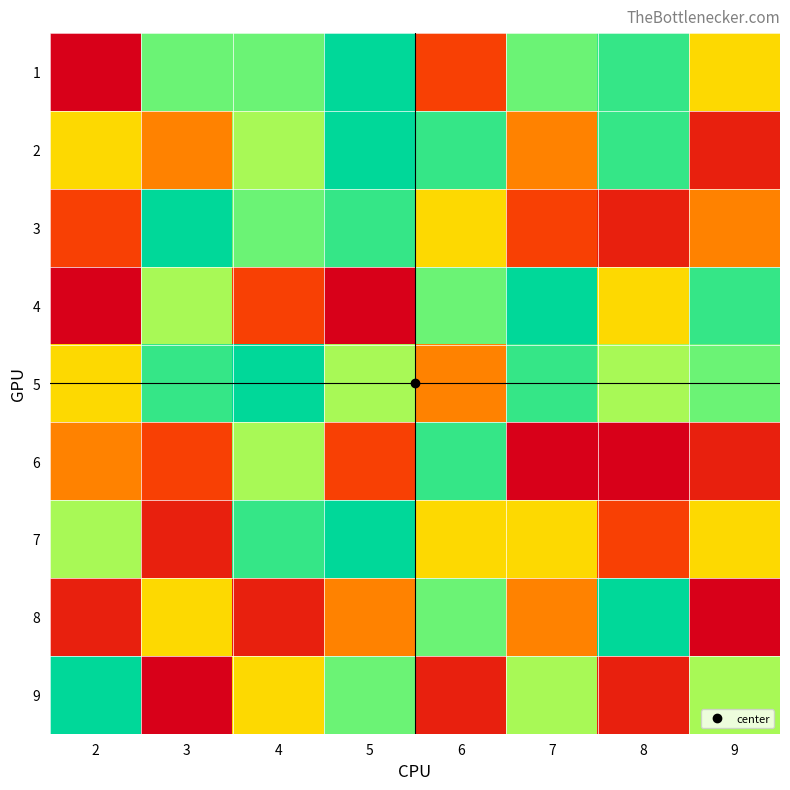

Reading right to left, what are all the values shown in this chart?

1: 9=5	8=8	7=7	6=3	5=9	4=7	3=7	2=1
2: 9=2	8=8	7=4	6=8	5=9	4=6	3=4	2=5
3: 9=4	8=2	7=3	6=5	5=8	4=7	3=9	2=3
4: 9=8	8=5	7=9	6=7	5=1	4=3	3=6	2=1
5: 9=7	8=6	7=8	6=4	5=6	4=9	3=8	2=5
6: 9=2	8=1	7=1	6=8	5=3	4=6	3=3	2=4
7: 9=5	8=3	7=5	6=5	5=9	4=8	3=2	2=6
8: 9=1	8=9	7=4	6=7	5=4	4=2	3=5	2=2
9: 9=6	8=2	7=6	6=2	5=7	4=5	3=1	2=9